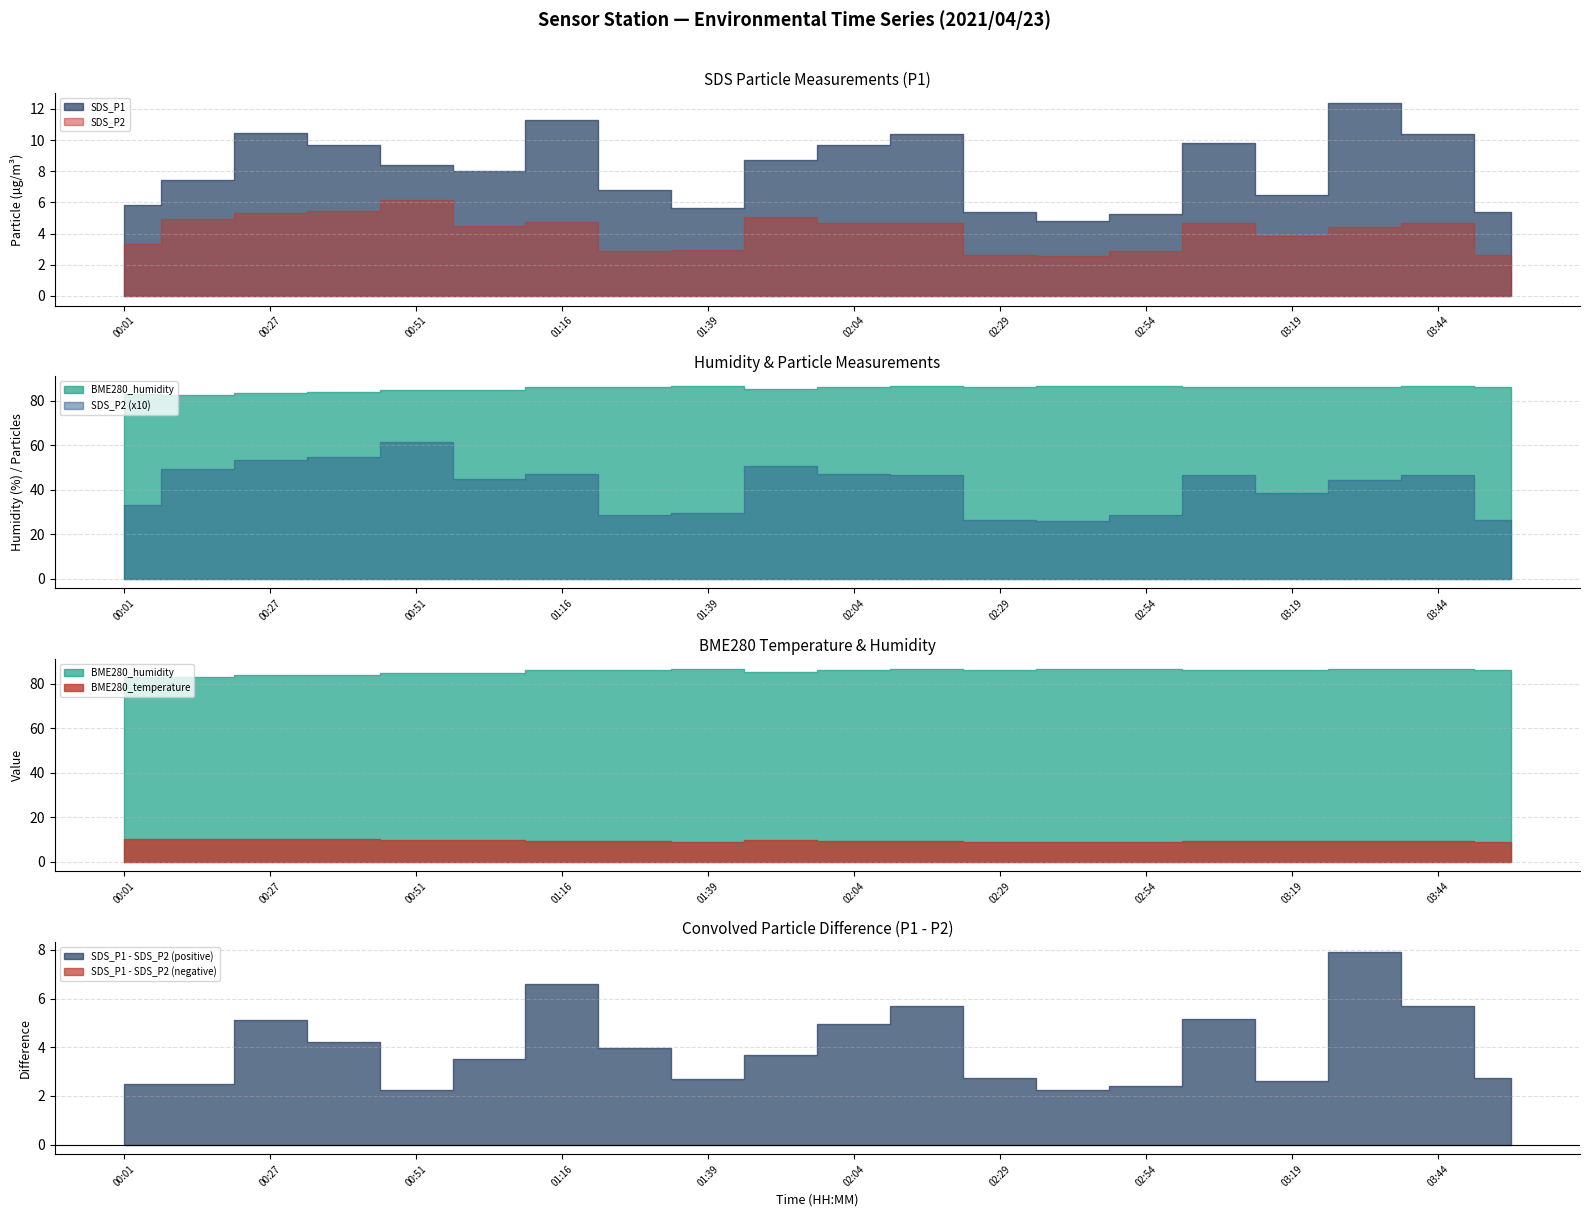

The value of SDS_P2 at 00:39 is 5.5. True or false?

True